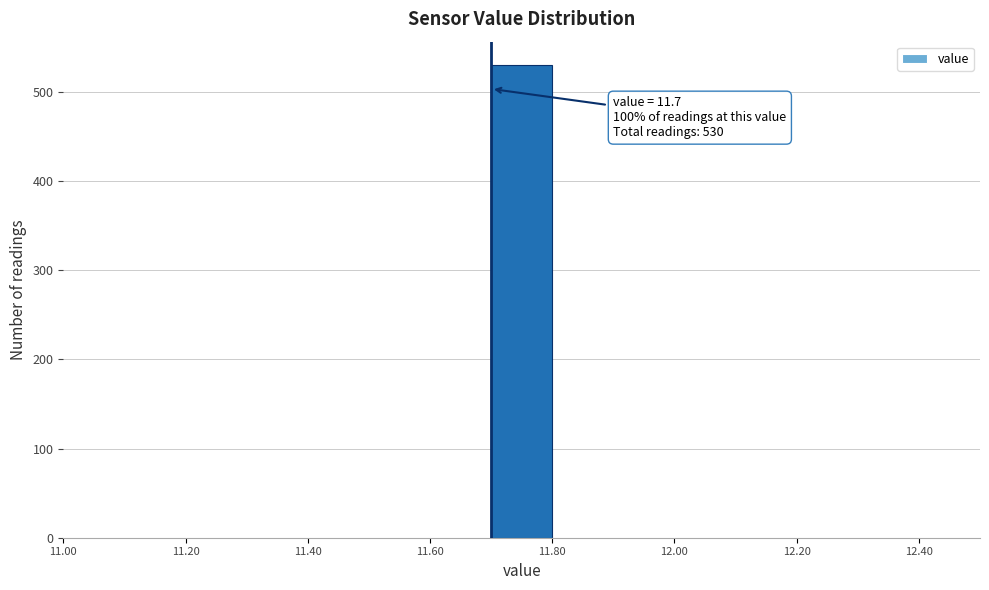

Which range on the x-axis has the tallest bar?

11.7 to 11.8